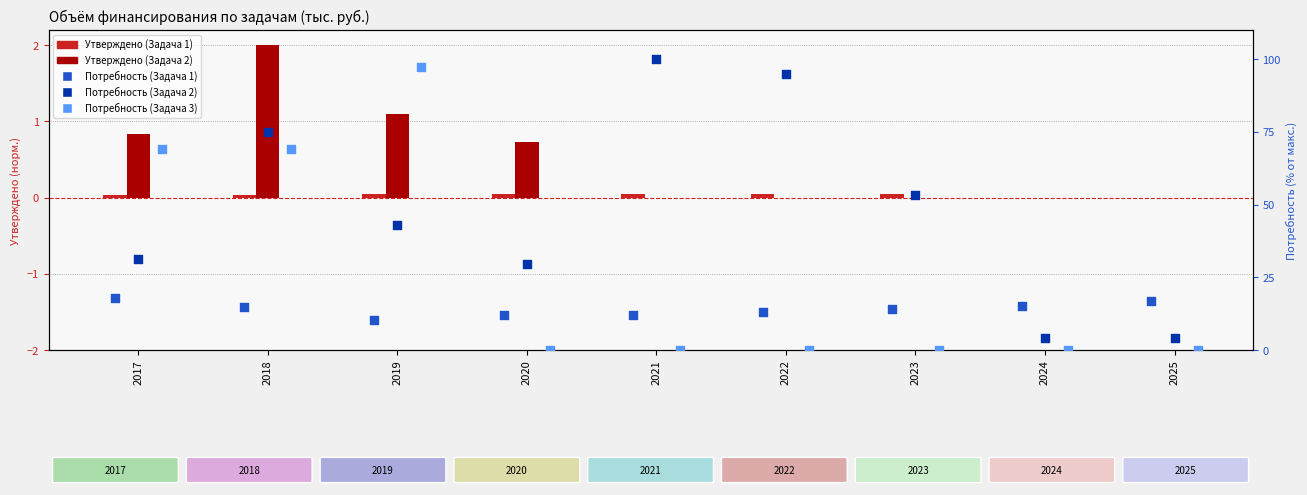

At which category is the sum across all series the highest?

2018